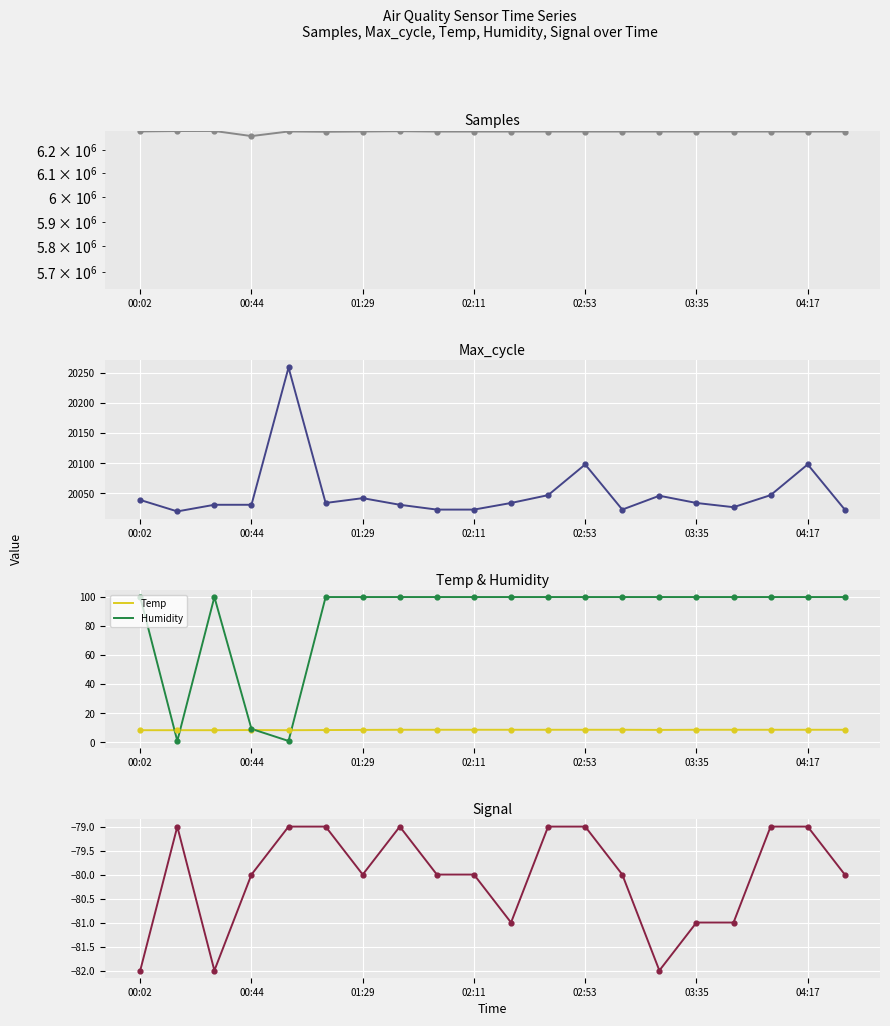

At how many categories does at least one series exceed 2602545?

20